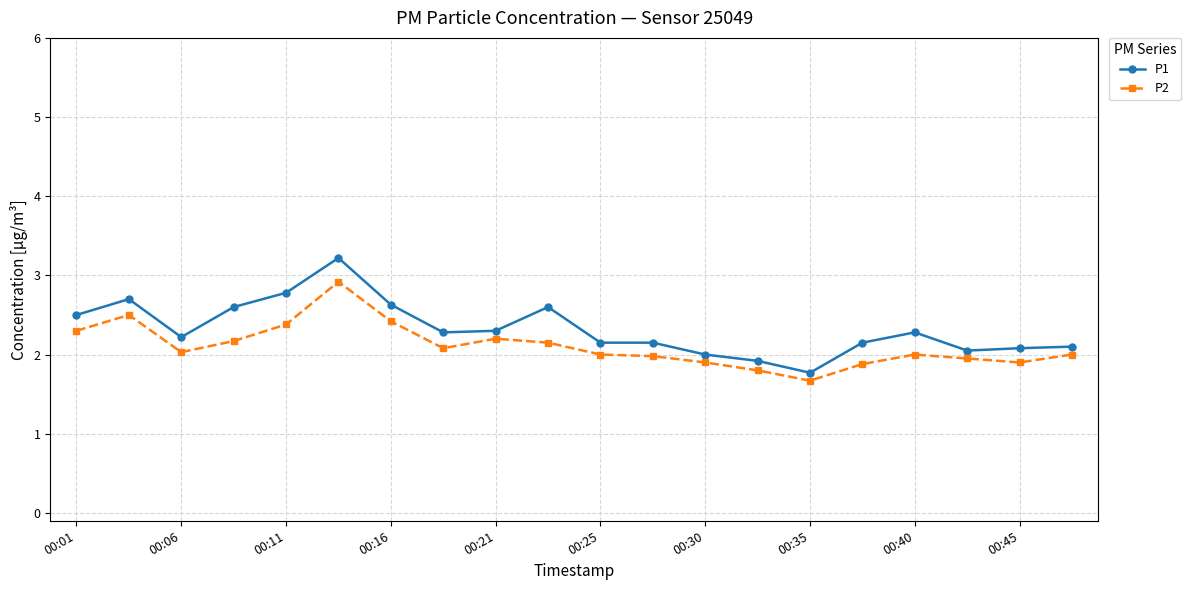

What is the sum of all P2 values?

42.2